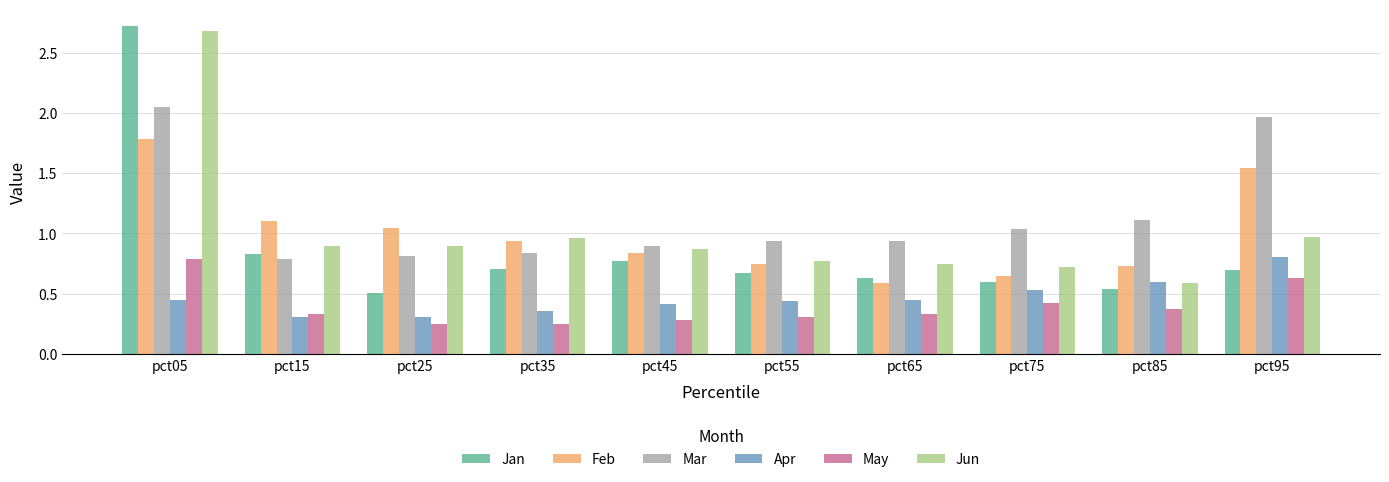

The value of Jan at pct95 is 1.0. True or false?

False